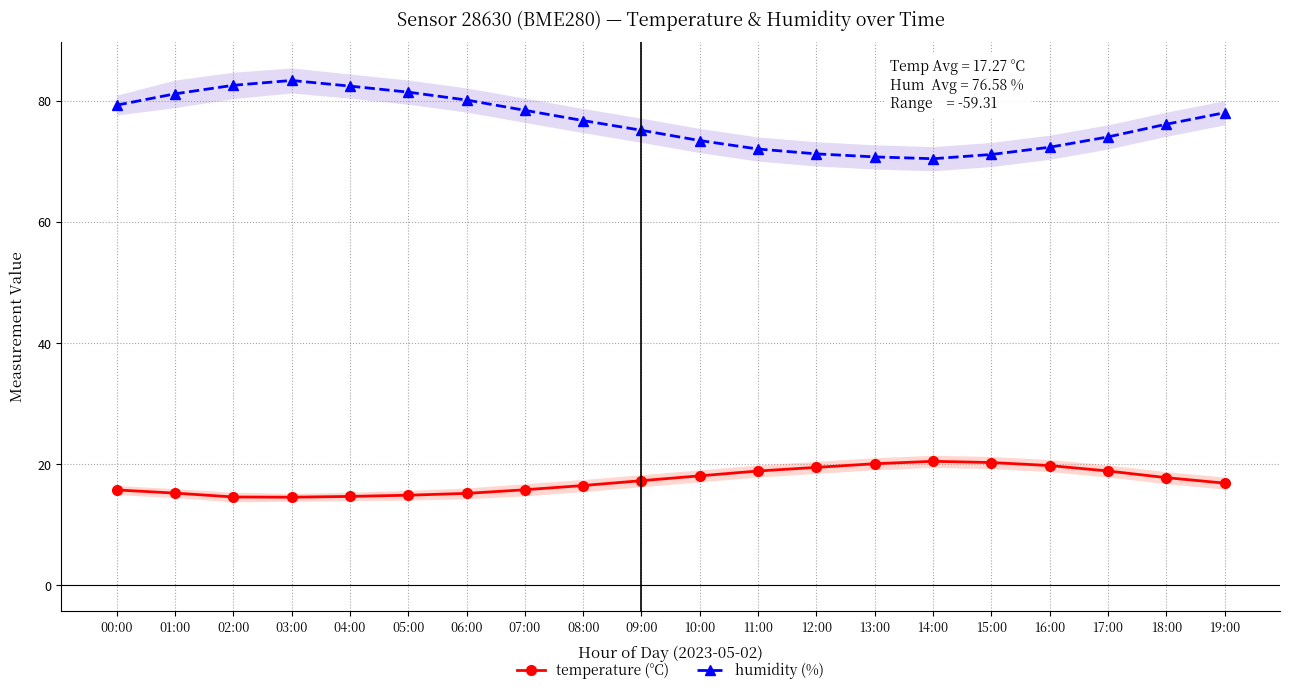

In humidity, how many points are higher than both neighbors (excluding endpoints)?

1